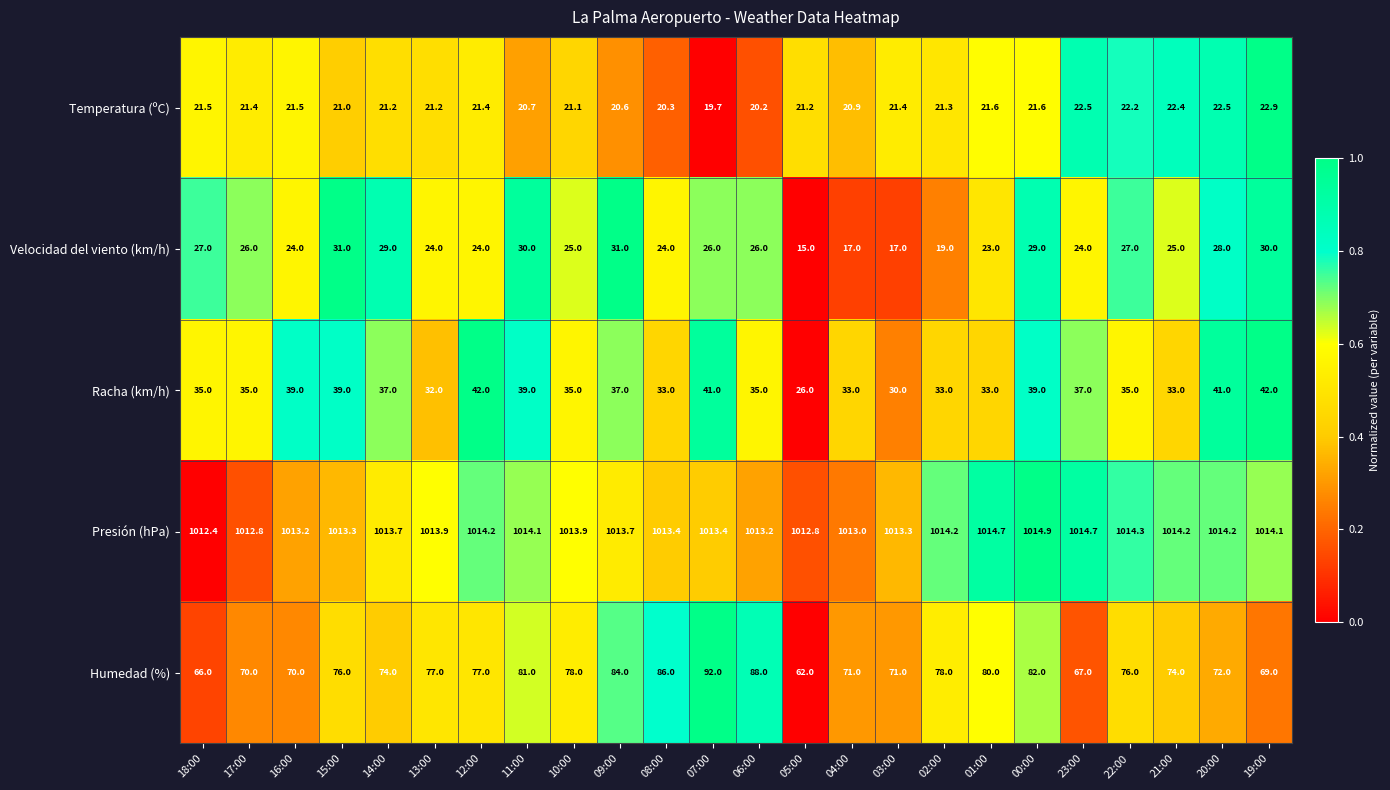

Is the value of Temperatura (ºC) at 19:00 greater than the value of Humedad (%) at 15:00?

No